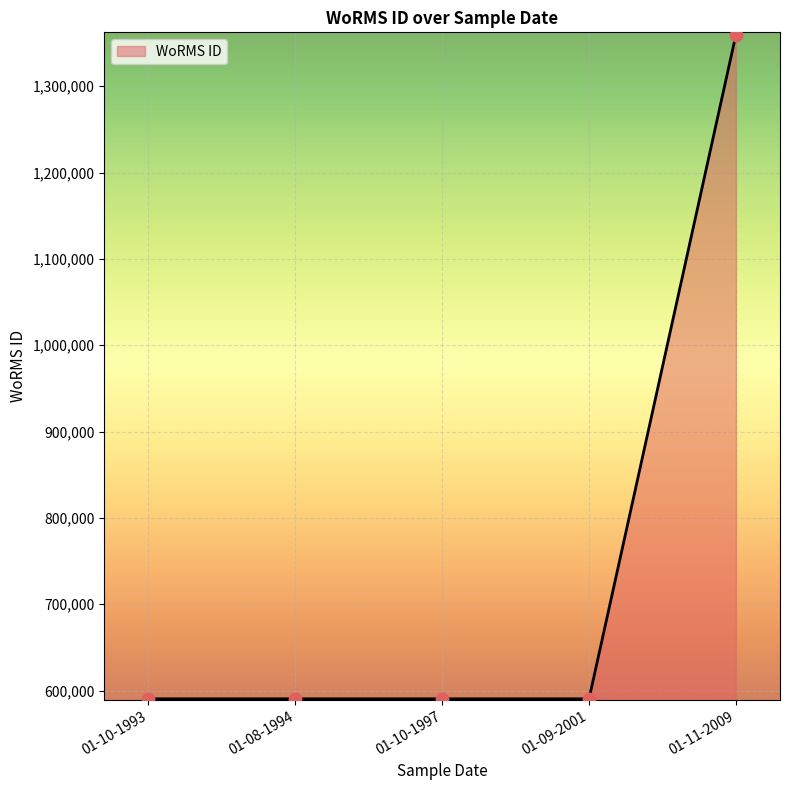

Approximately how many times larger is the value at 01-10-1997 compared to 01-08-1994?

1.0